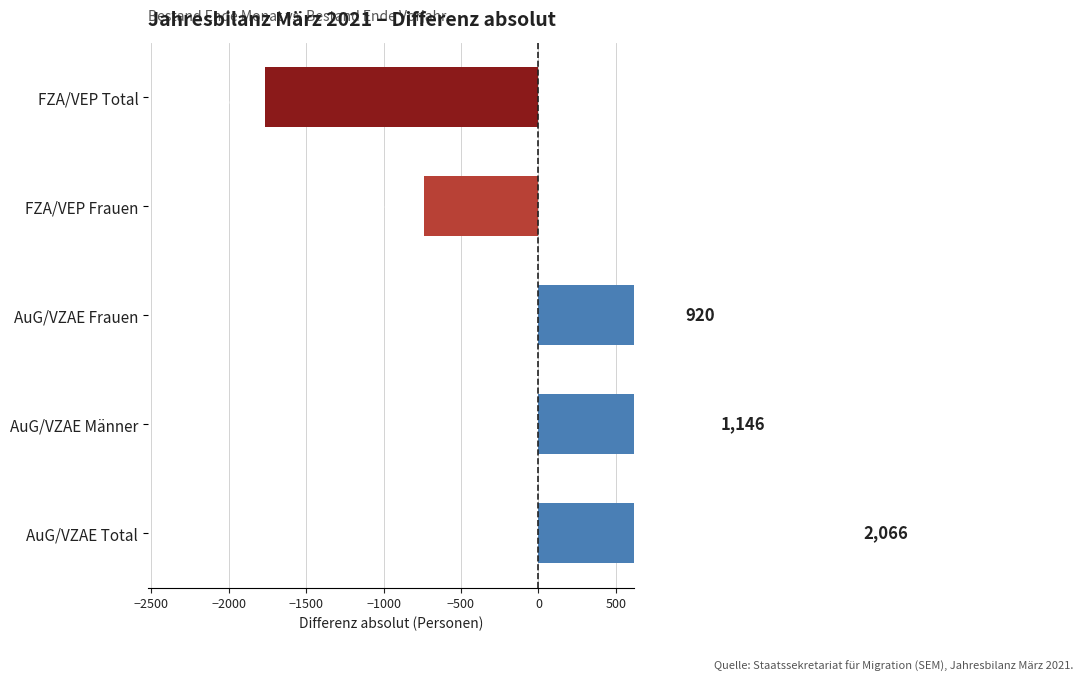

The value at FZA/VEP Total is -1121. True or false?

False